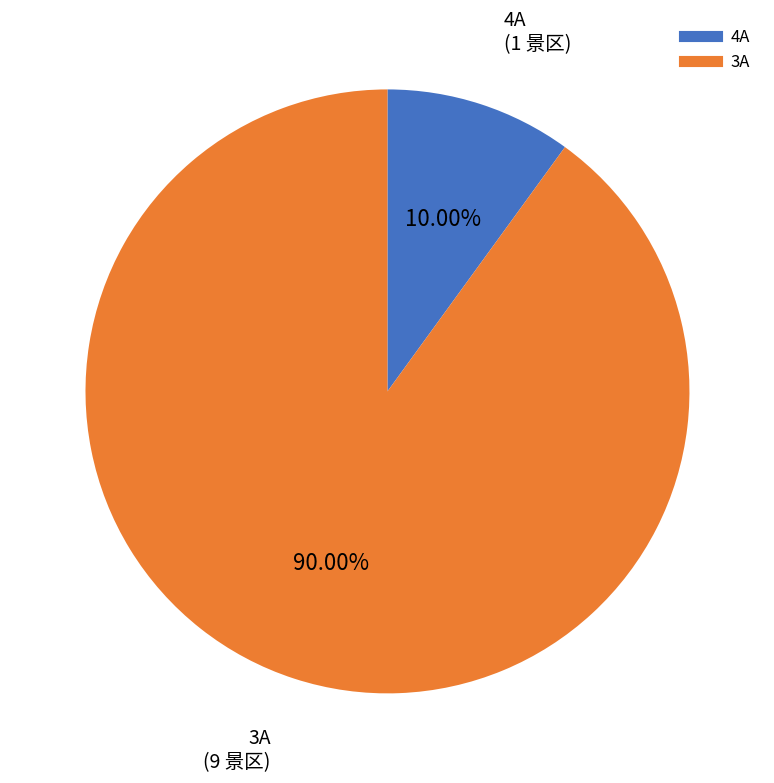

Rank the categories by value from lowest to highest.

4A, 3A